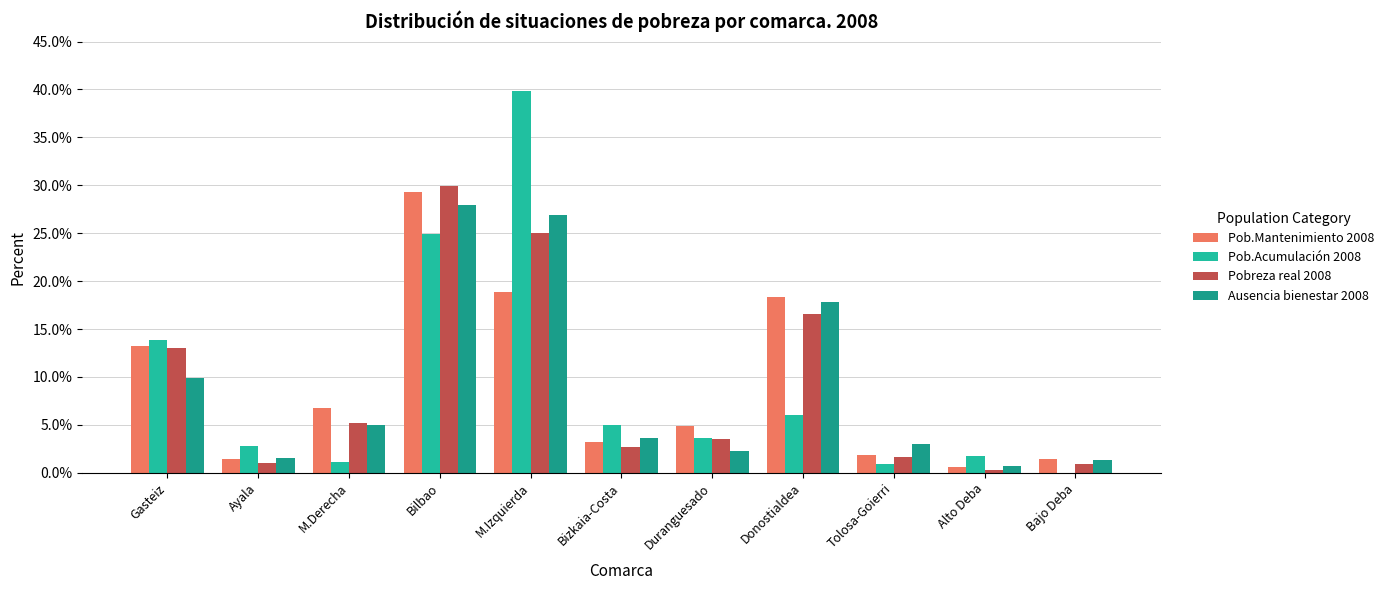

How many groups of bars are there?

11